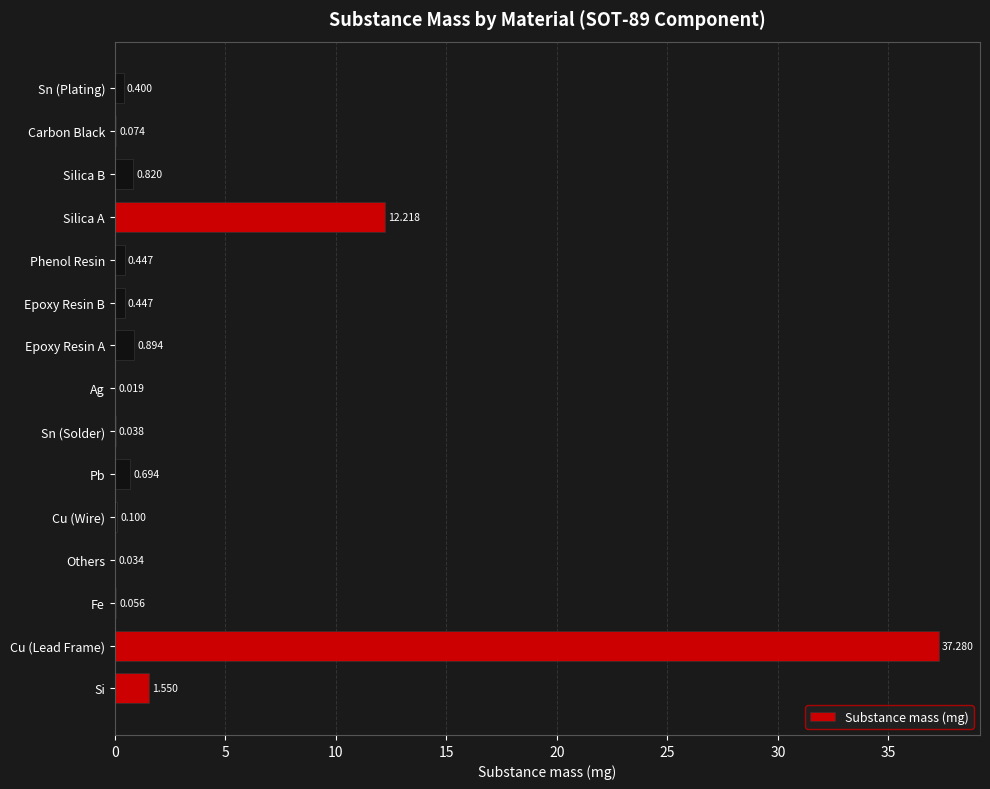

How many distinct data groups are displayed?

1